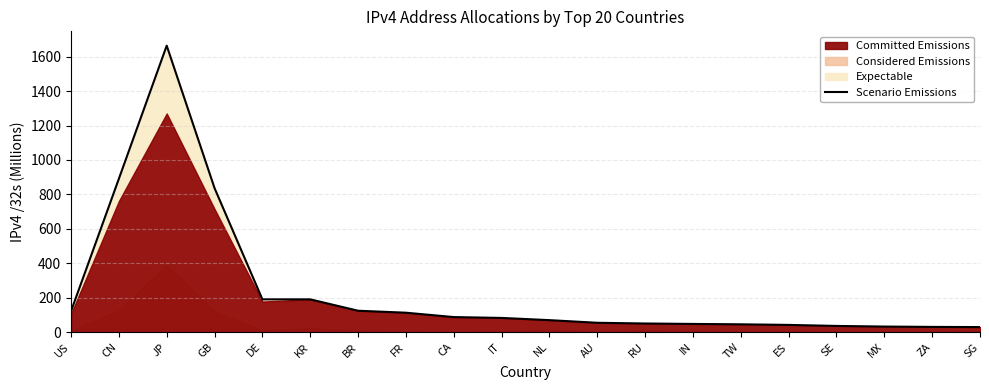

True or false: the data shows 190.1 at KR.

True